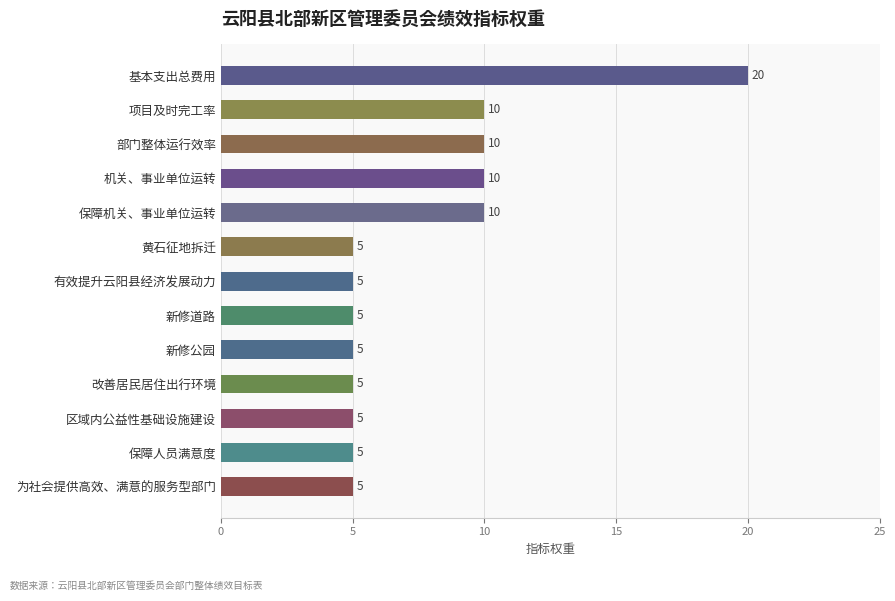

What is the difference between the maximum and second lowest values?

15